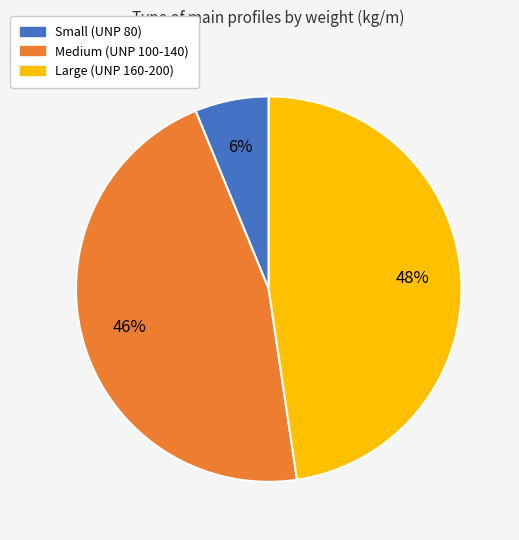

Is it true that Small (UNP 80) is 1% of the pie?

False